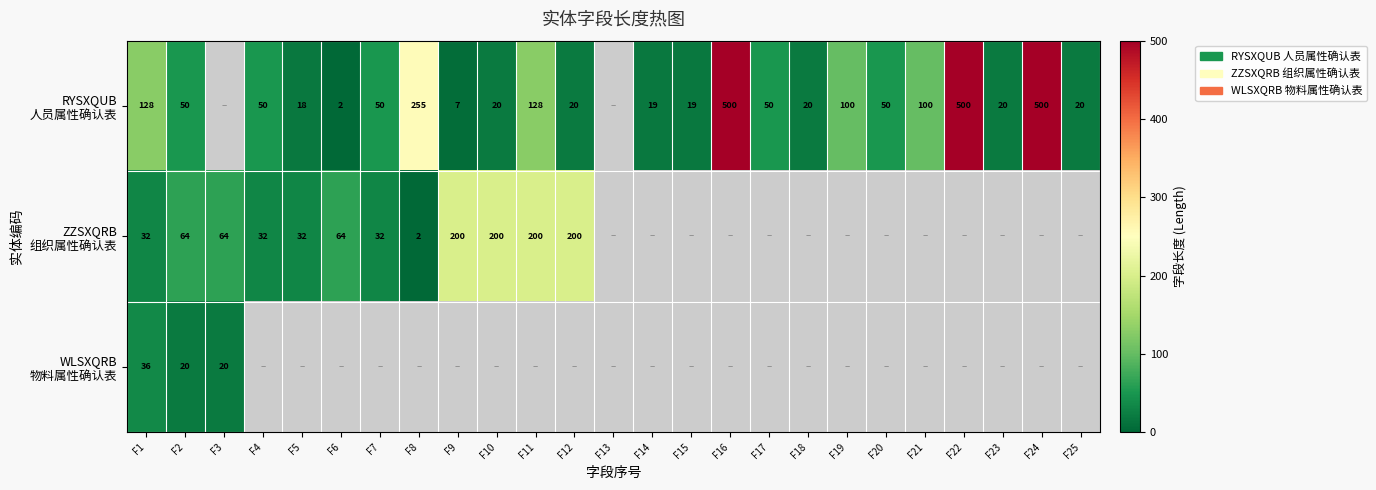

Which category has the highest value in the WLSXQRB 物料属性确认表 series?

F1